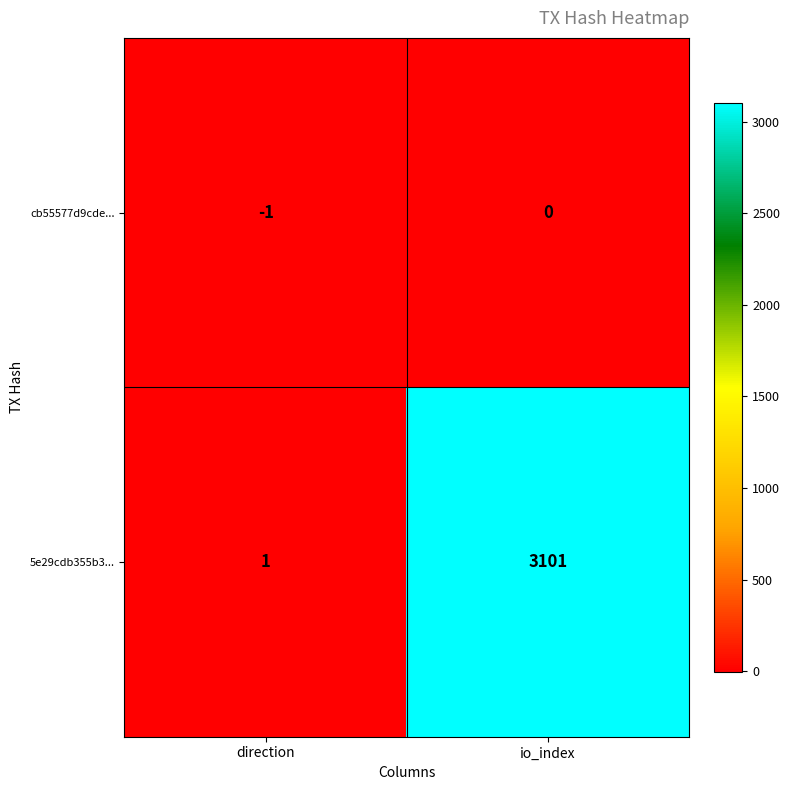

What is the difference between the highest and lowest values at direction?

2